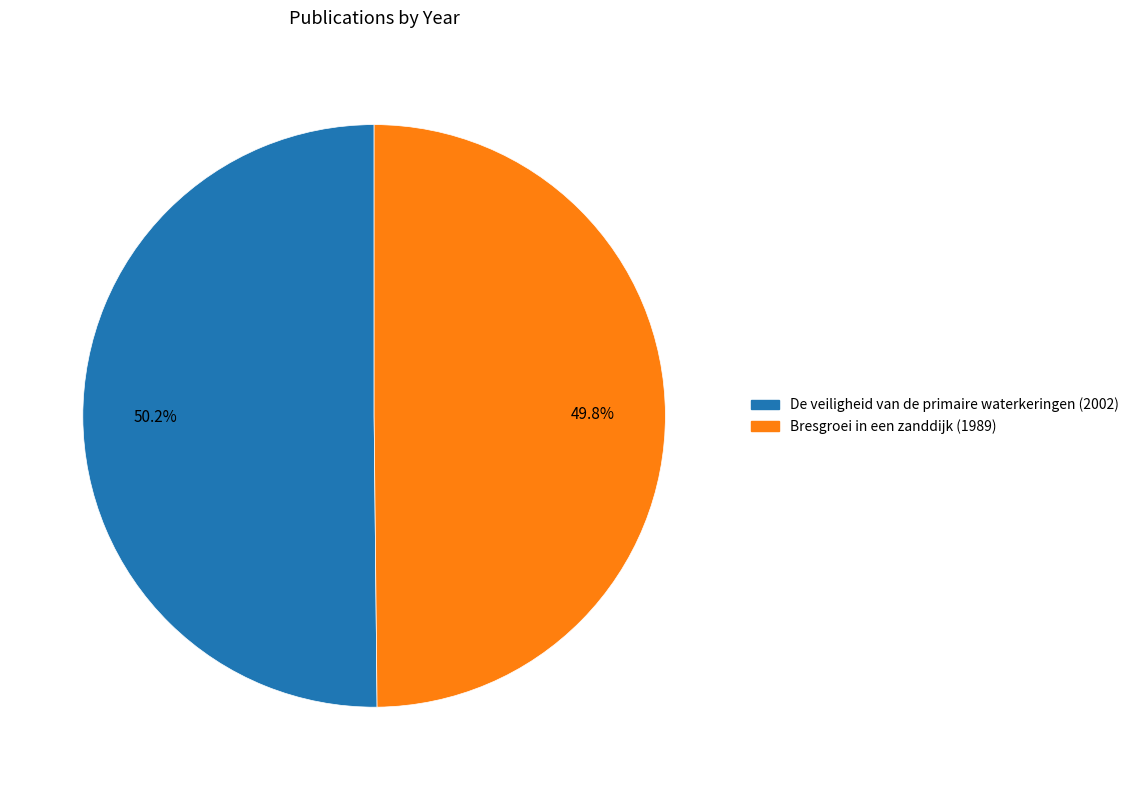

Count the number of slices in the pie.

2